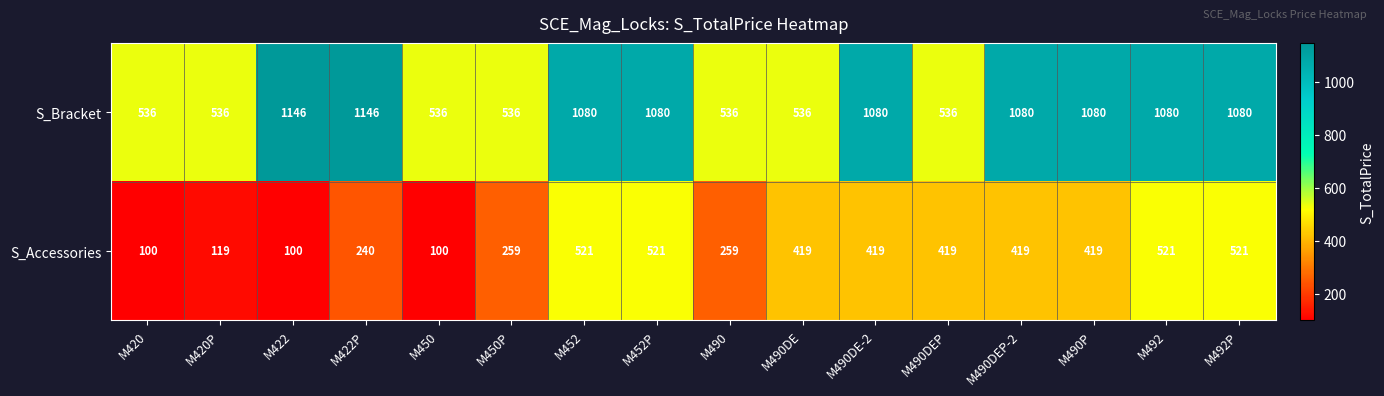

The value of S_Accessories at M422P is 423. True or false?

False